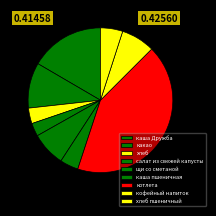

Rank the categories by value from lowest to highest.

салат из свежей капусты, хлеб, каша пшеничная, хлеб пшеничный, кофейный напиток, щи со сметаной, какао, каша Дружба, котлета